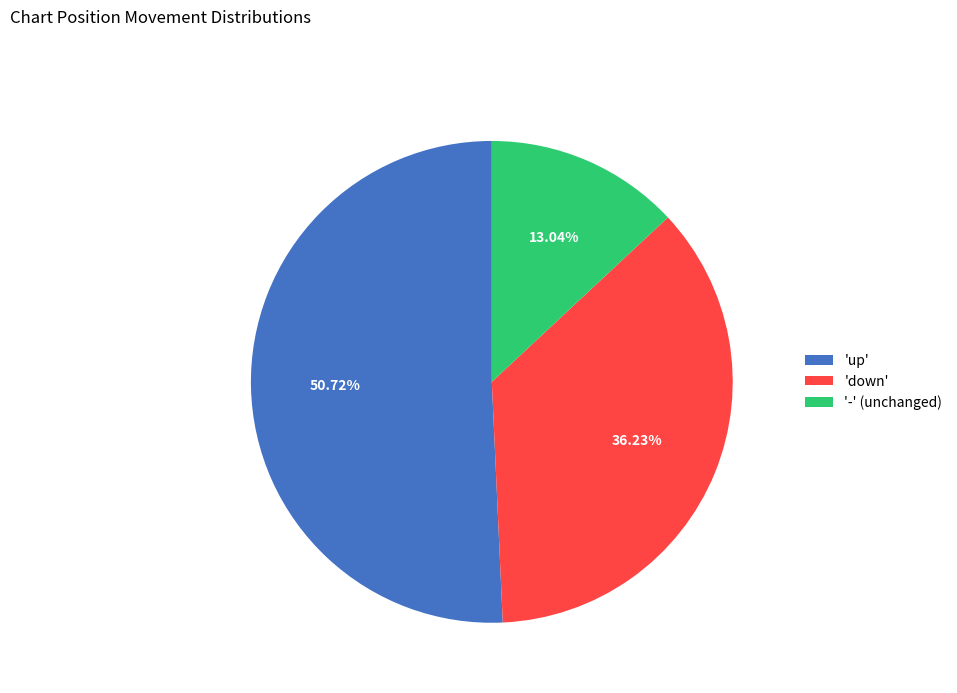

How many segments does this pie chart have?

3